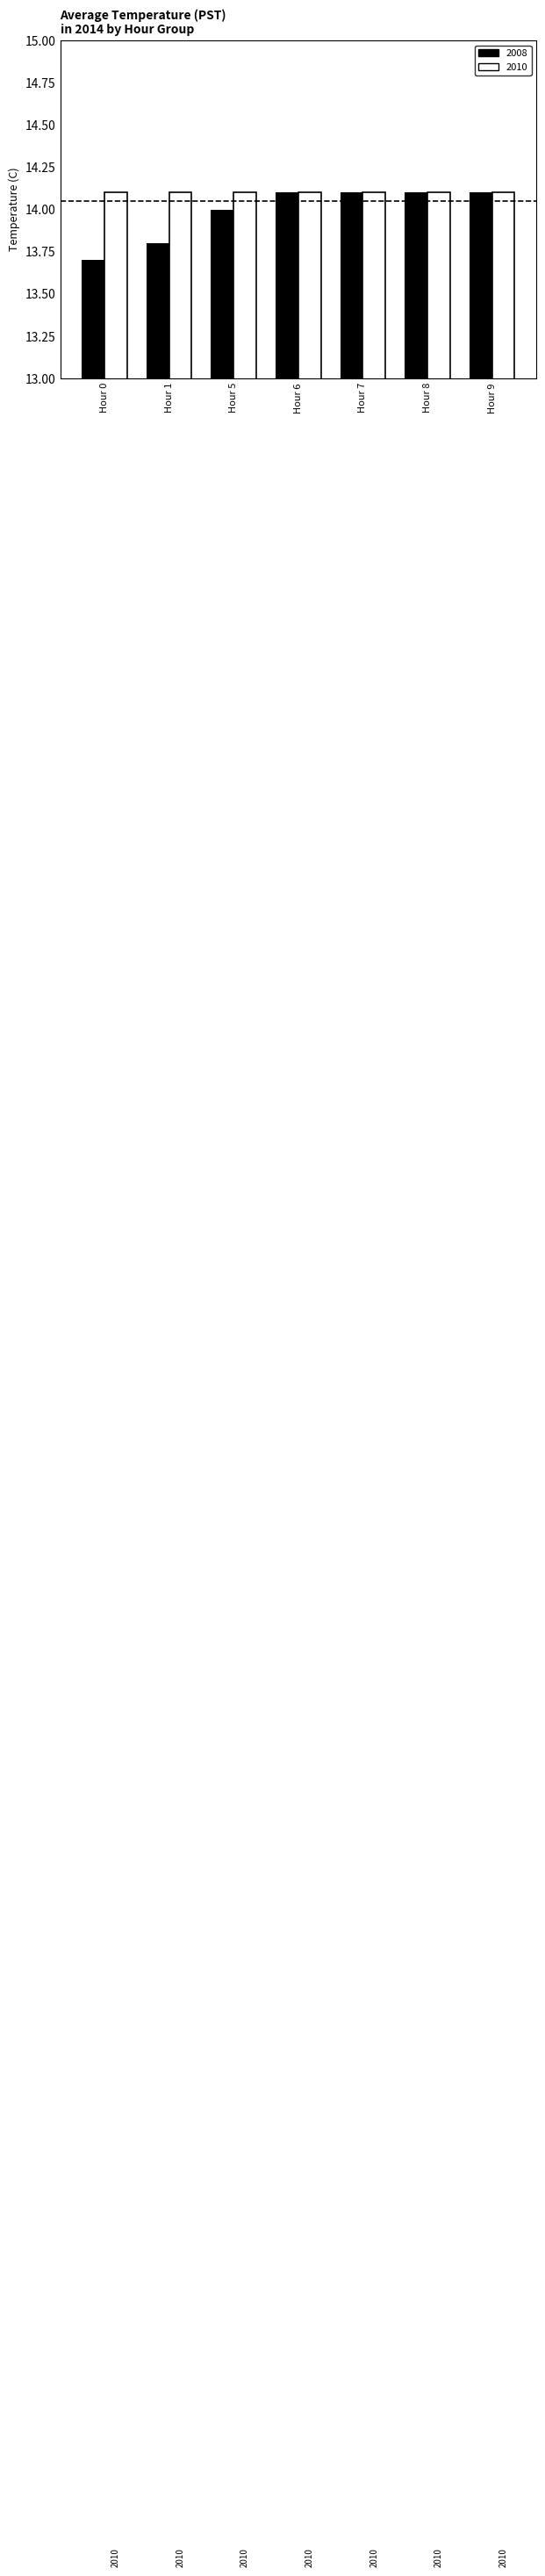

What is the greatest value displayed?

14.1